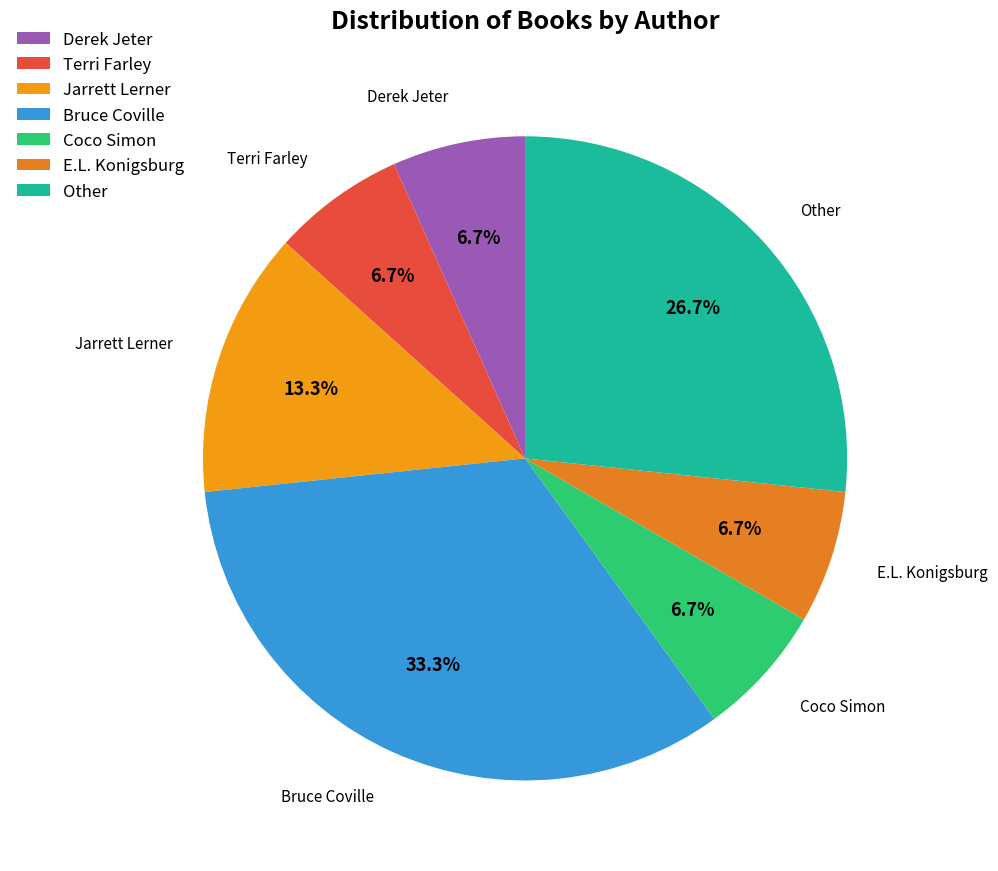

What portion of the pie excludes E.L. Konigsburg?

93.3%